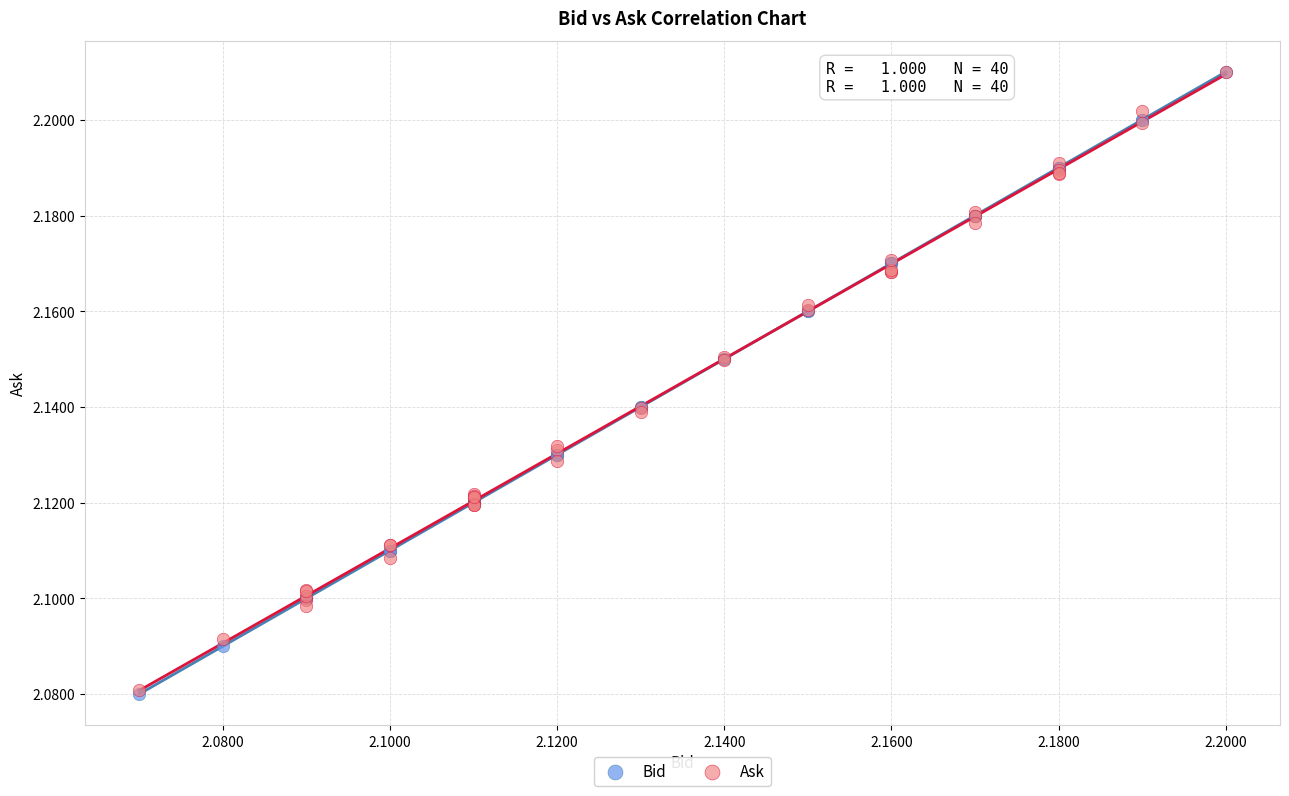

What are all the series names shown in the legend?

Bid, Ask